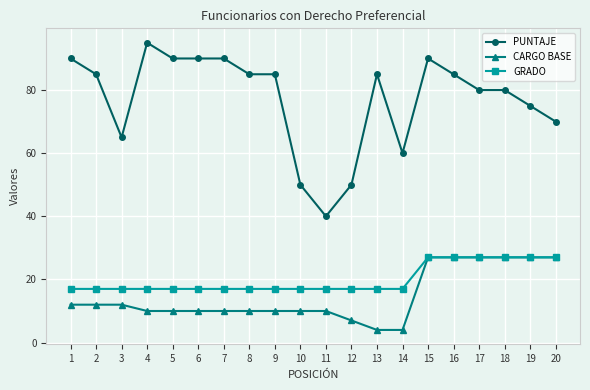

True or false: PUNTAJE has a value of 17 at 11.

False